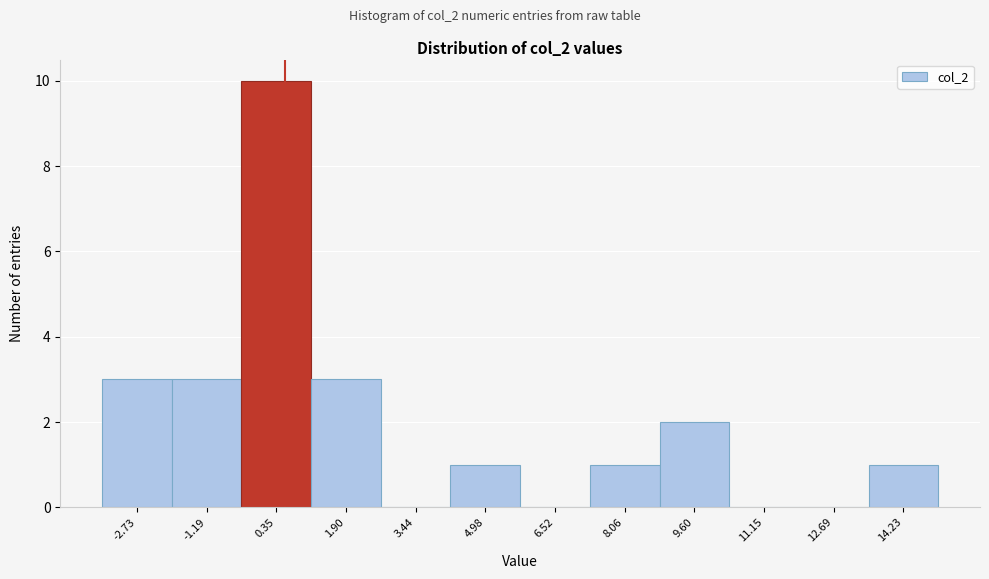

Reading left to right, transcribe this chart: for each bar, give the range it covers on the x-axis and its height. Neither the bar edges nor the heights are printed on the chart, so give them approximately, as read against the axes.

-3.4 to -2.0: 3
-2.0 to -0.4: 3
-0.4 to 1.2: 10
1.2 to 2.6: 3
2.6 to 4.2: 0
4.2 to 5.8: 1
5.8 to 7.2: 0
7.2 to 8.8: 1
8.8 to 10.4: 2
10.4 to 12.0: 0
12.0 to 13.4: 0
13.4 to 15.0: 1